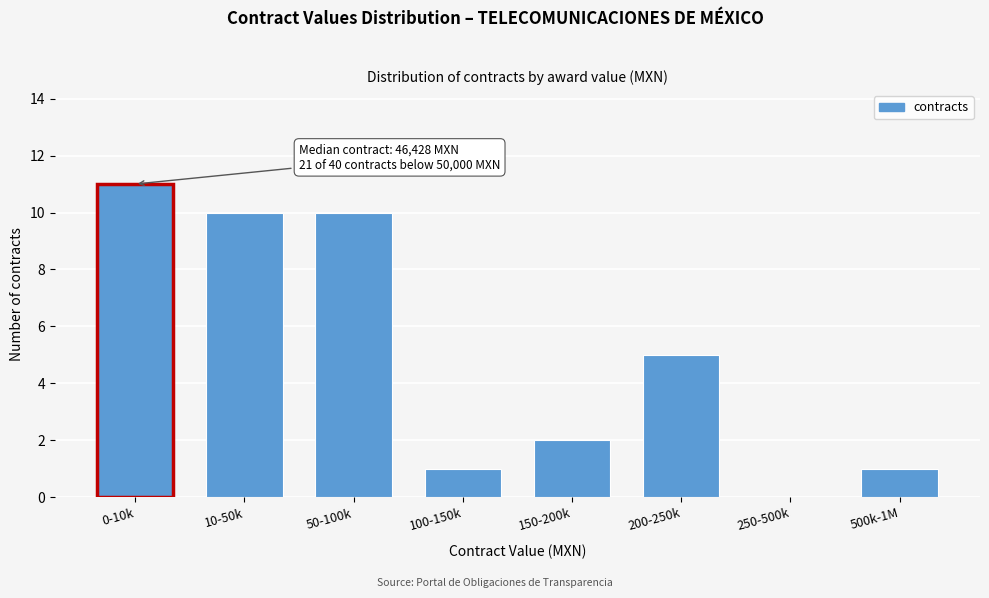

Reading left to right, extract all data points from this chart.

0-10k=11	10-50k=10	50-100k=10	100-150k=1	150-200k=2	200-250k=5	250-500k=0	500k-1M=1